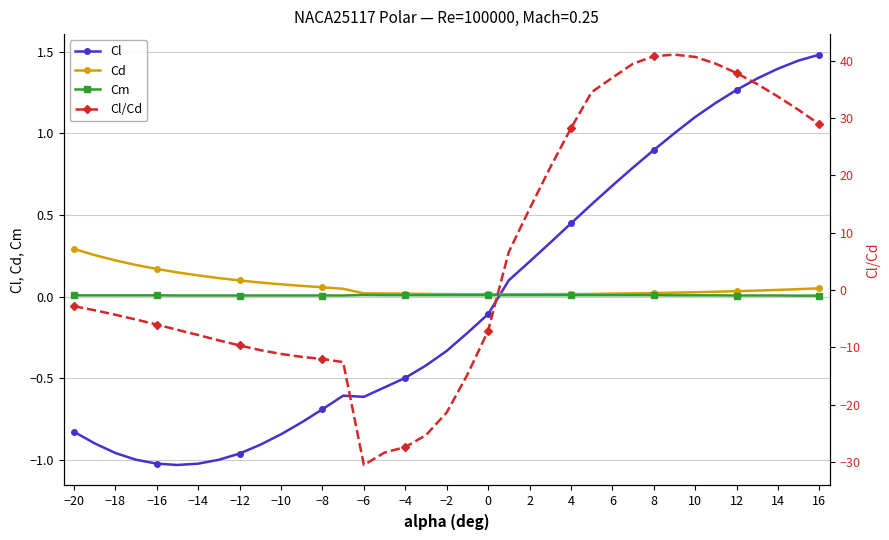

At which label does Cl/Cd first exceed -4?

−20